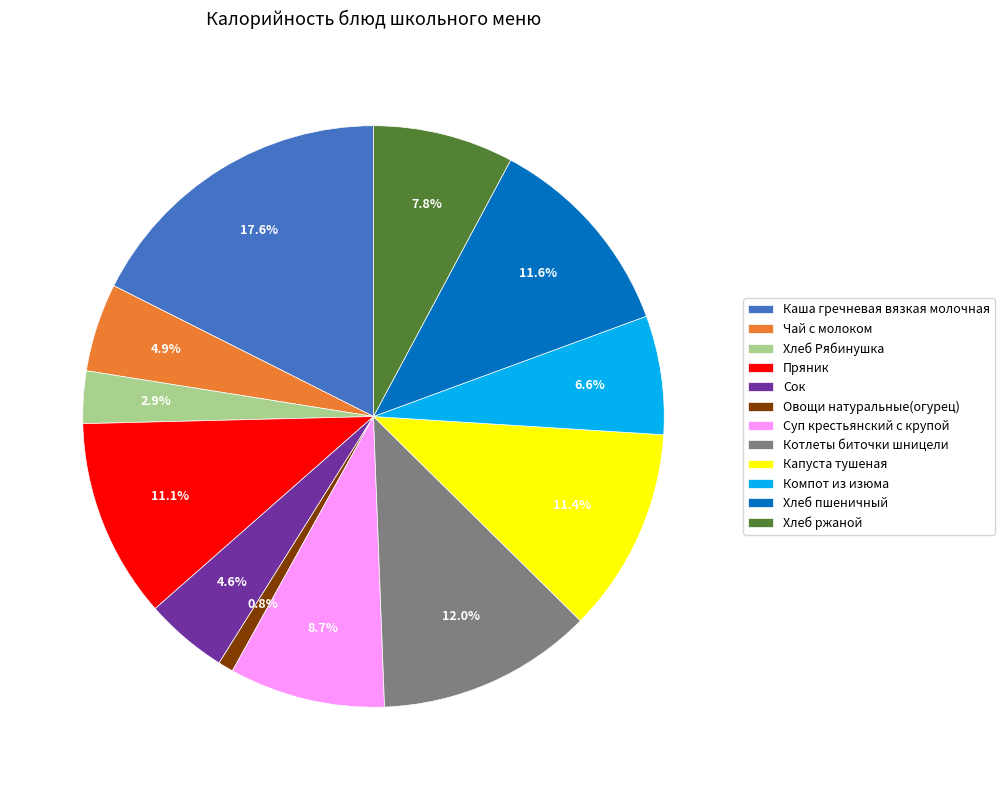

To the nearest percent, what is the combined percentage of Каша гречневая вязкая молочная and Компот из изюма?

24%